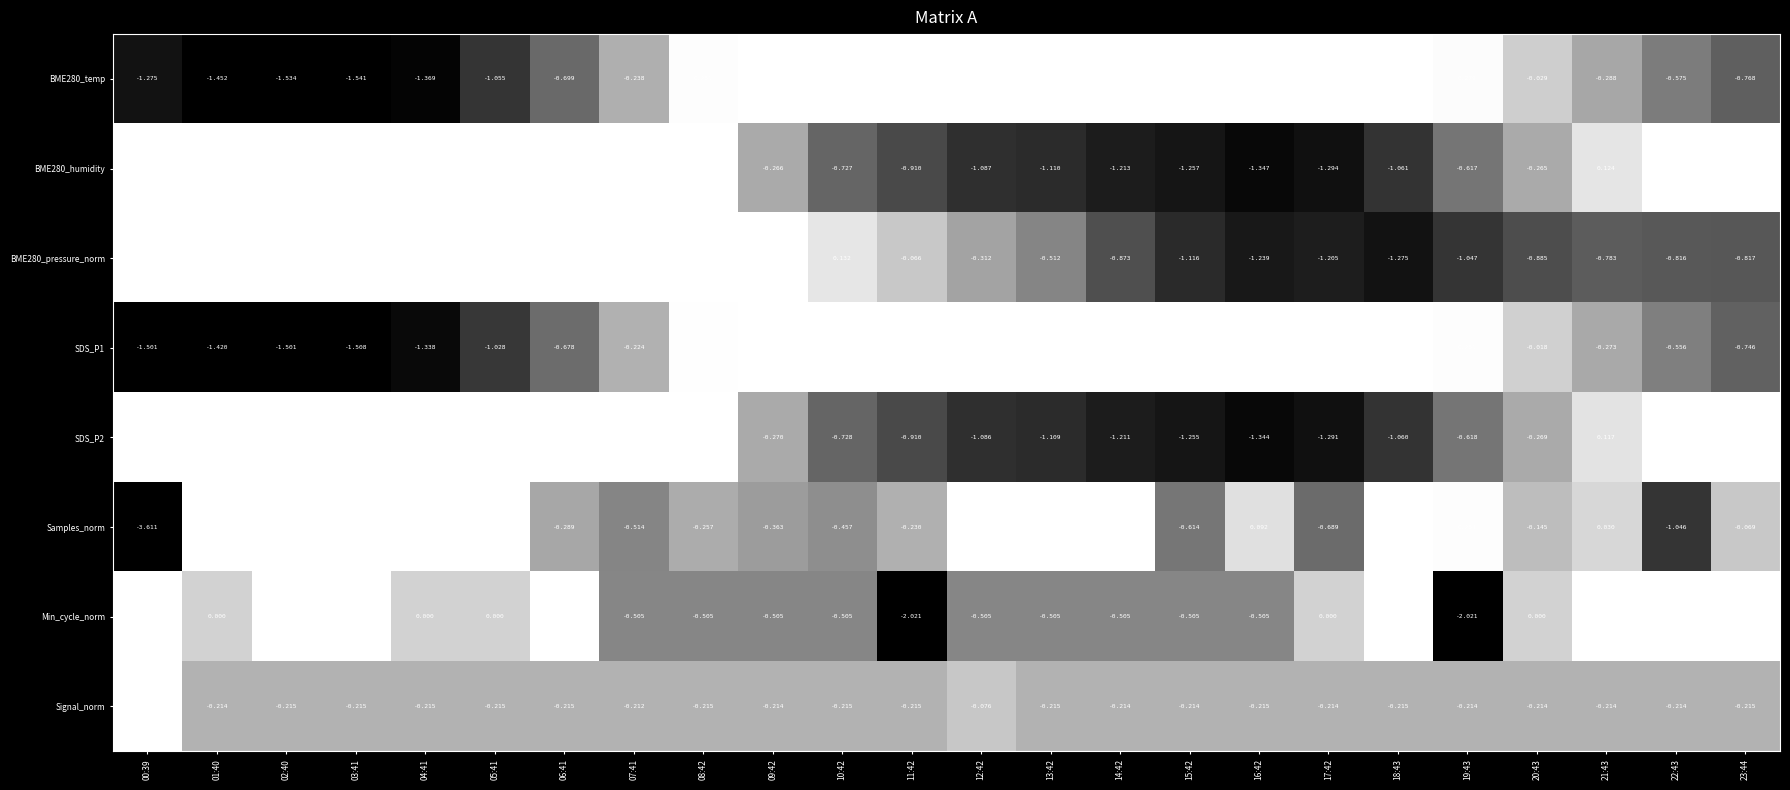

Which series changed the most between 19:43 and 21:43?

Min_cycle_norm